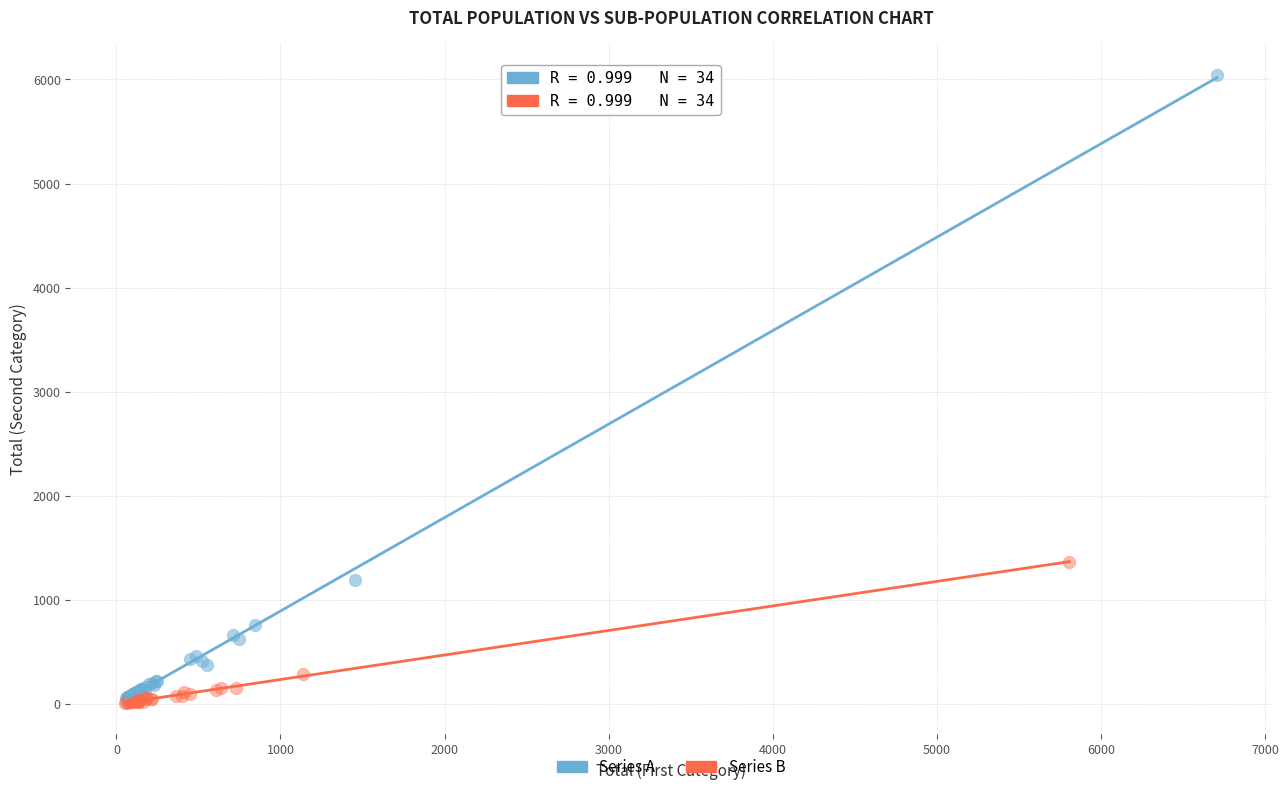

What are all the series names shown in the legend?

Series A, Series B